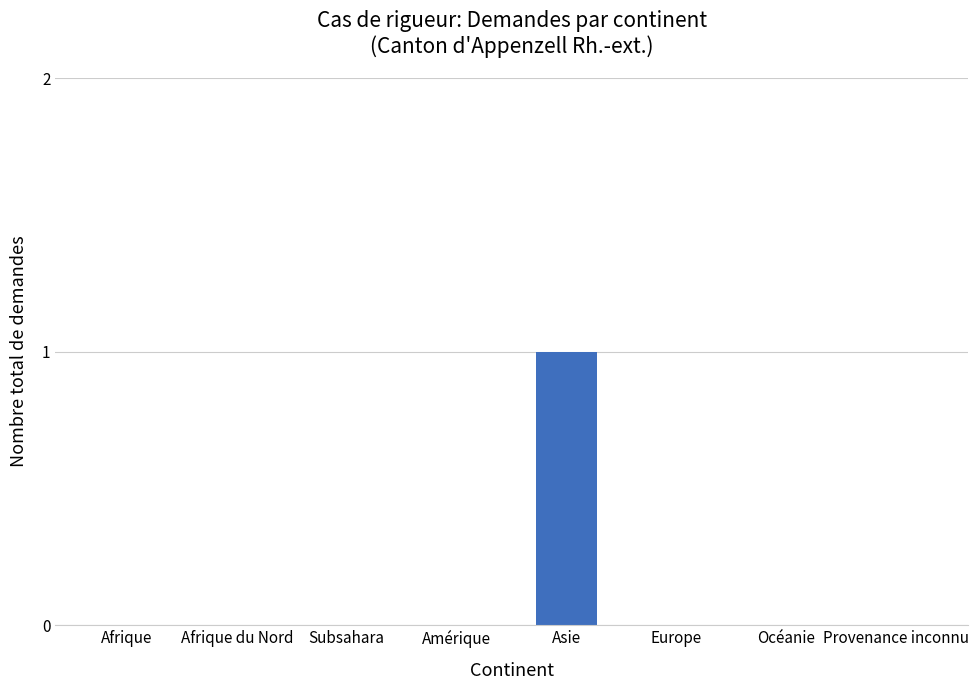

At which category does the chart reach its peak across all series?

Asie